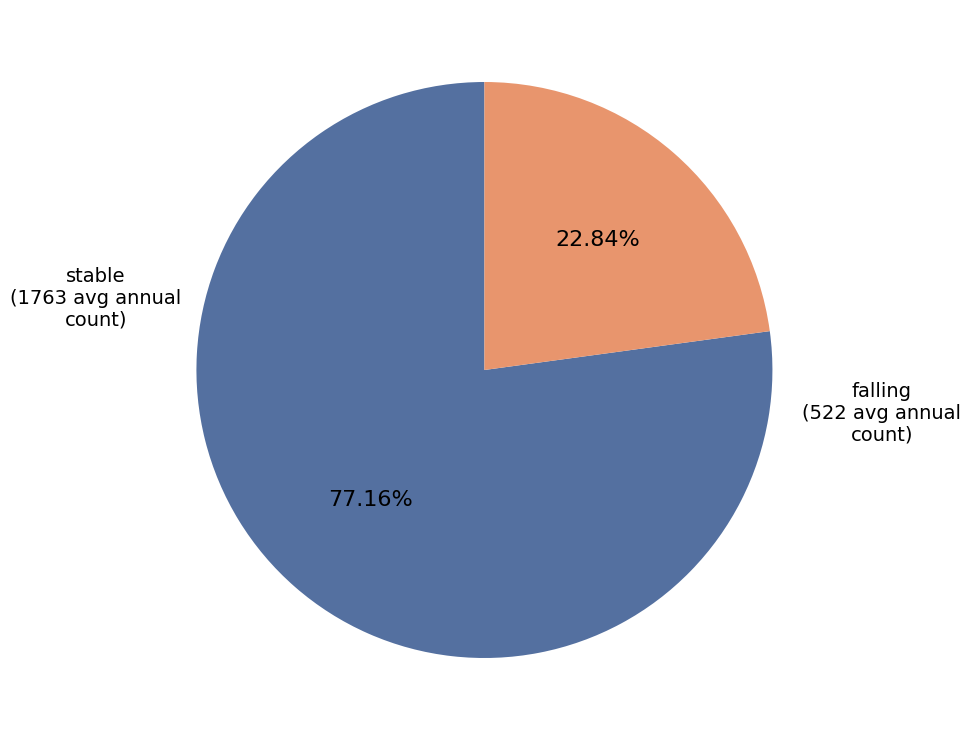

What percentage is NOT represented by stable?

22.8%